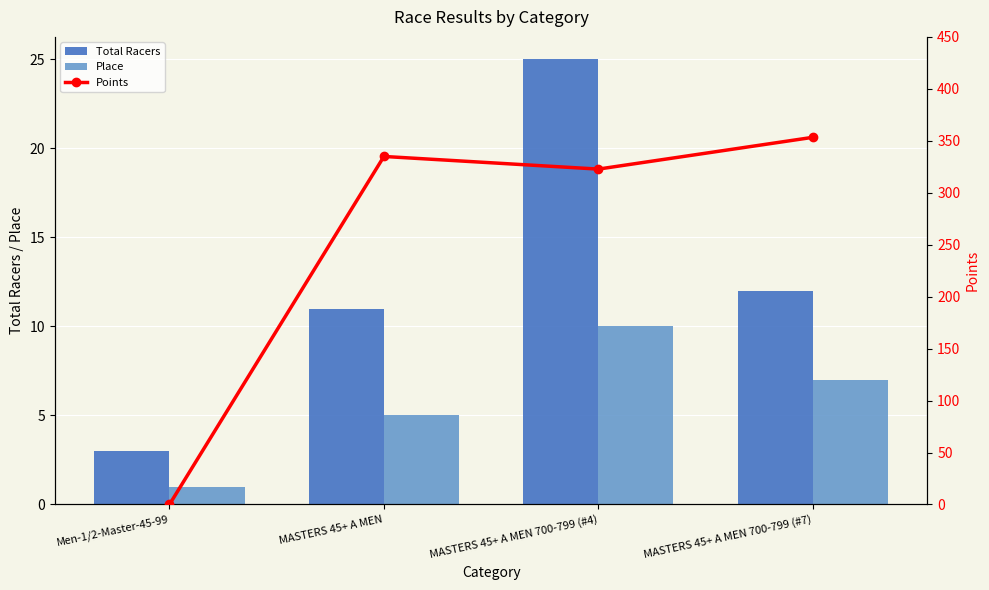

At which label does Total Racers reach its peak?

MASTERS 45+ A MEN 700-799 (#4)